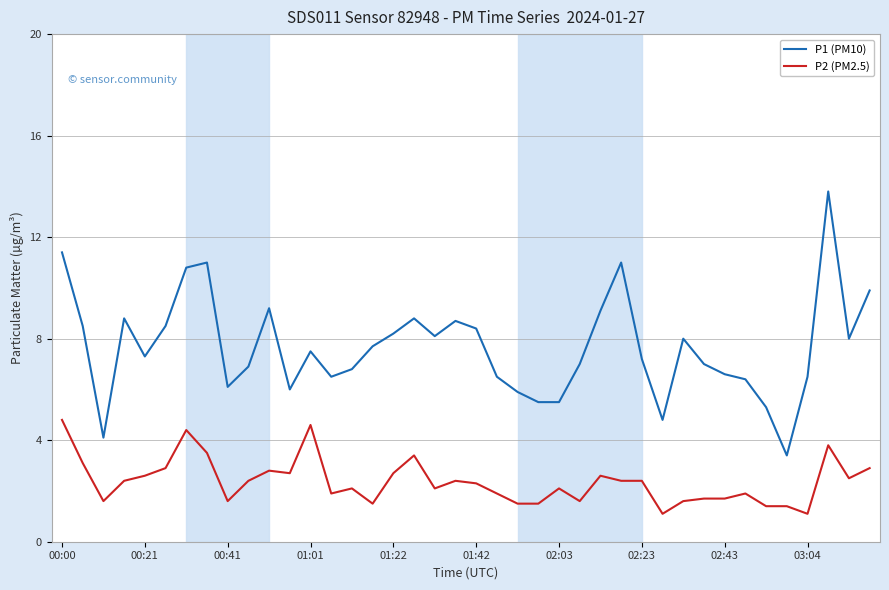

Does the chart display data point markers on the line(s)?

No